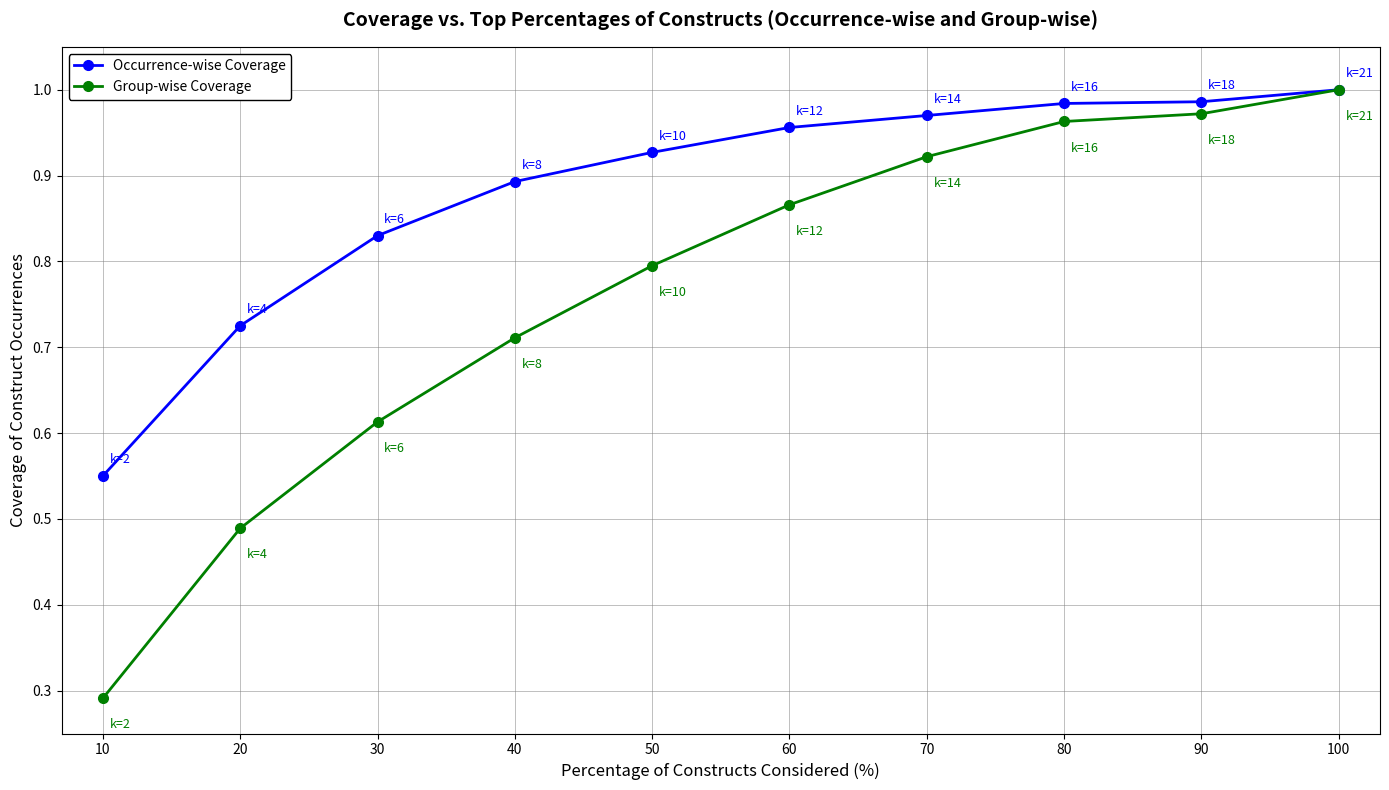

At which label does Group-wise Coverage reach its peak?

100